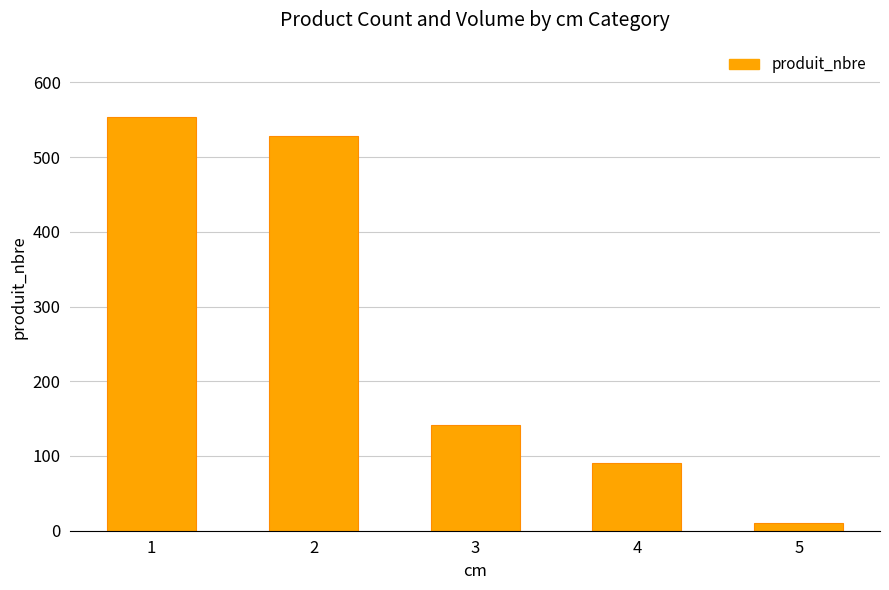

At which label is the value closest to 282?

3